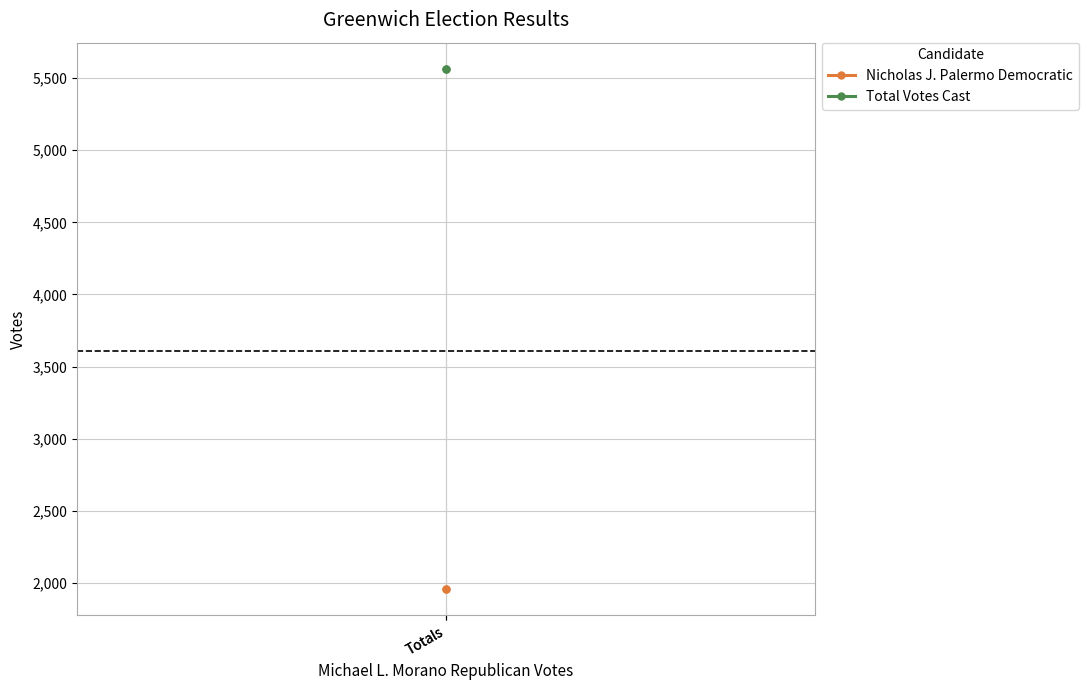

List the labels in order of Total Votes Cast value, smallest first.

Totals, Totals